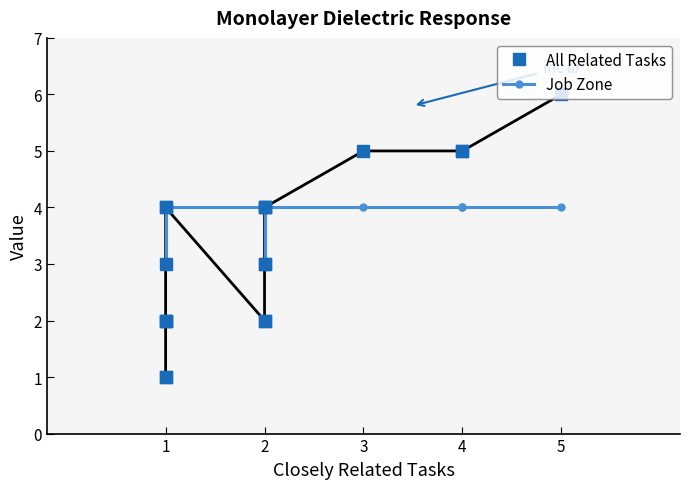

What is the difference between the second highest and second lowest values in the Job Zone series?

1